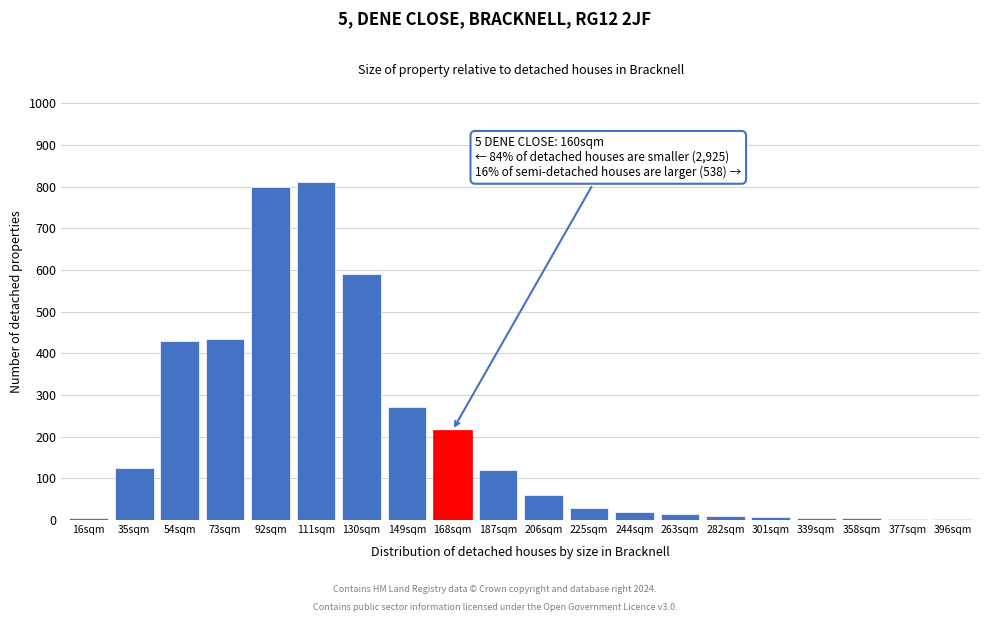

What is the greatest value displayed?

810